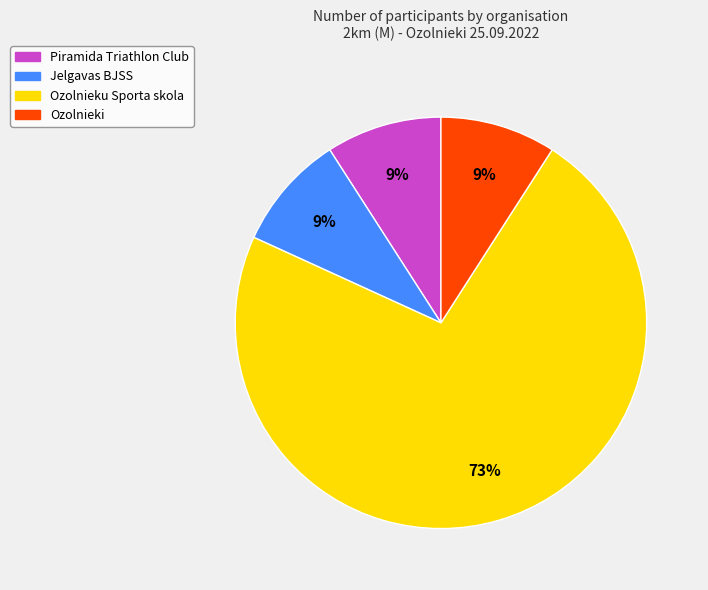

True or false: Piramida Triathlon Club accounts for 21% of the total.

False